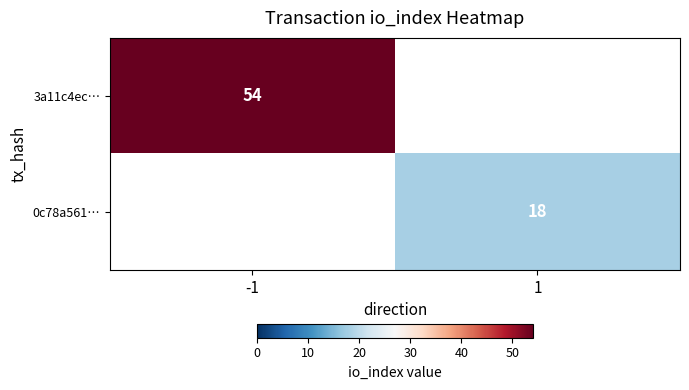

The value of 0c78a561… at 1 is 32. True or false?

False